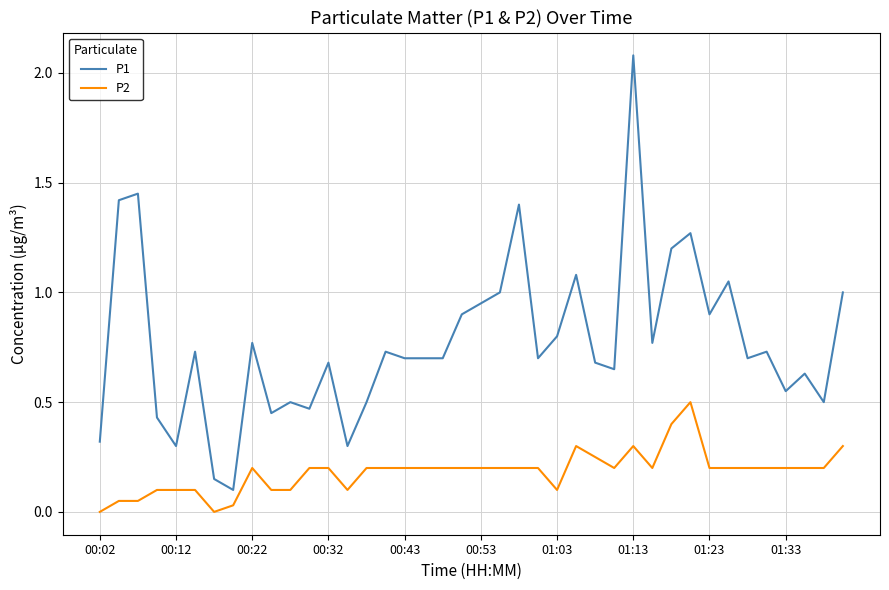

Which series has the largest range (max minus min)?

P1